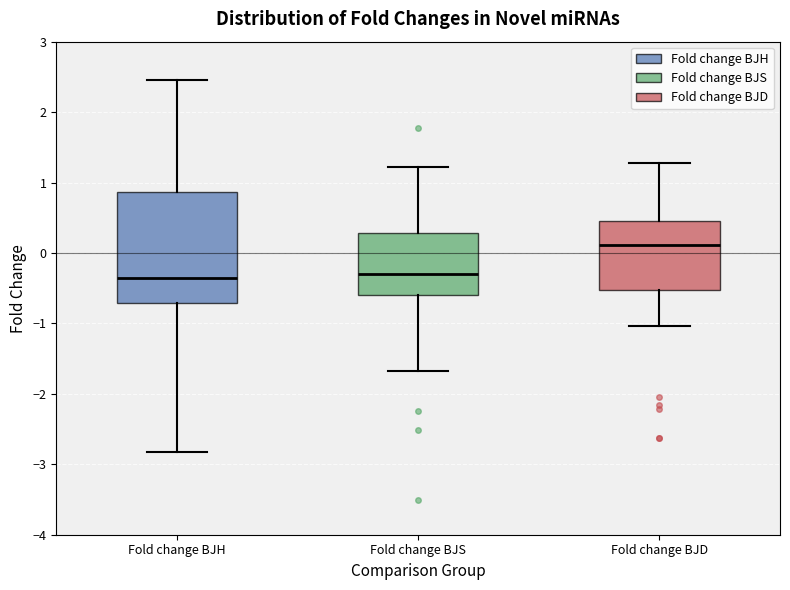

Which box's median line is the highest?

Fold change BJD